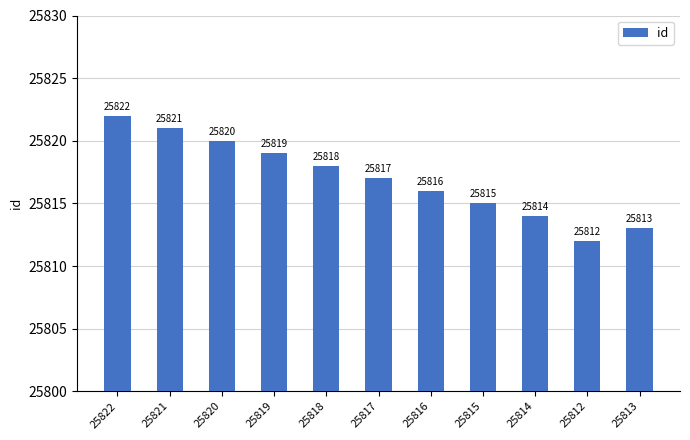

What is the label of the 4th bar from the right?

25815